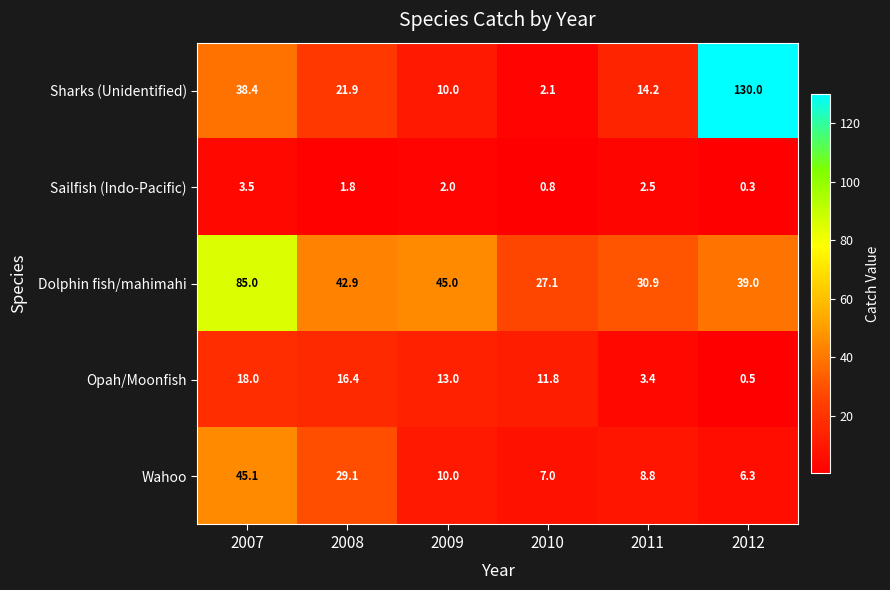

Which series has the largest total across all categories?

Dolphin fish/mahimahi